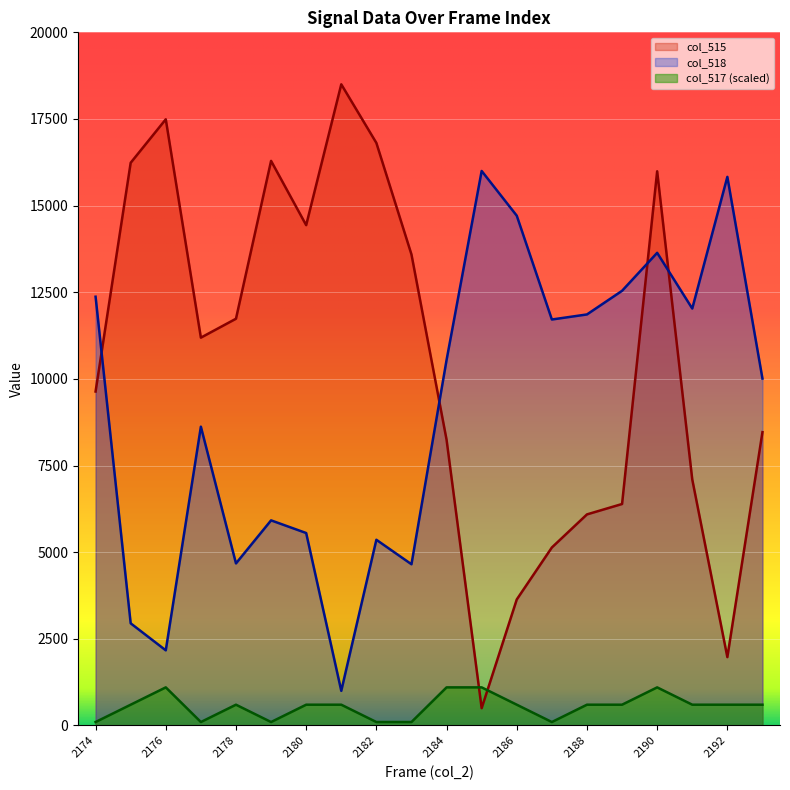

The col_517 series shows 600.0 at 2189. True or false?

True